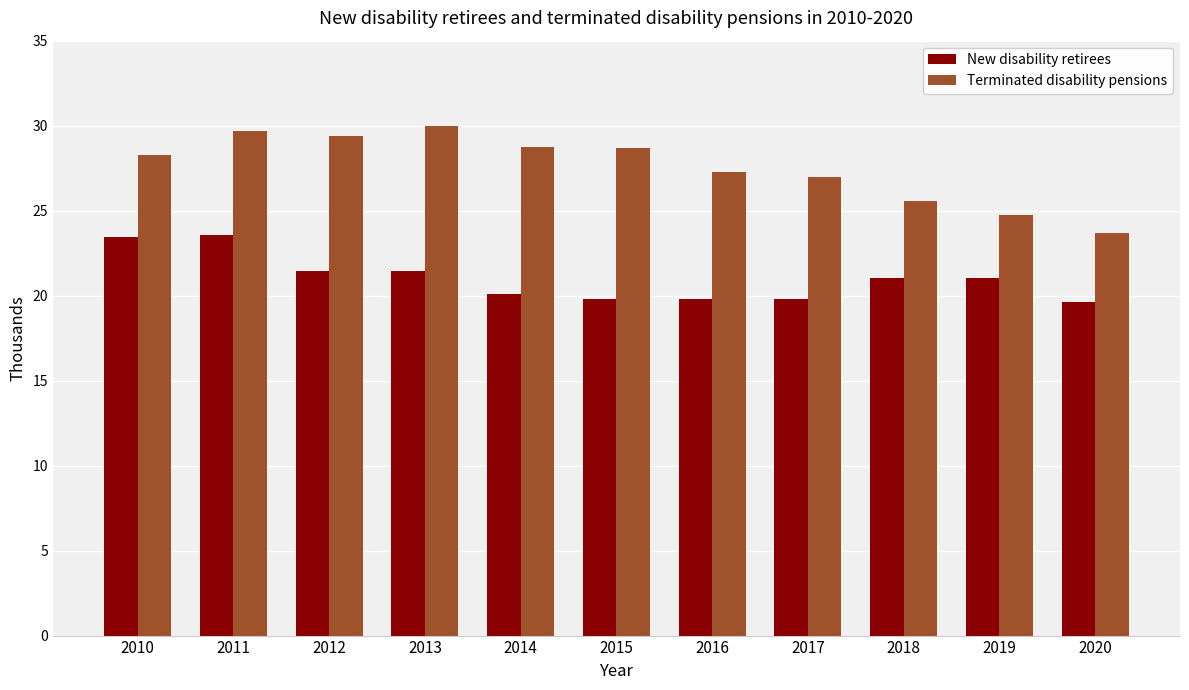

What is the sum of all Terminated disability pensions values?

303.1